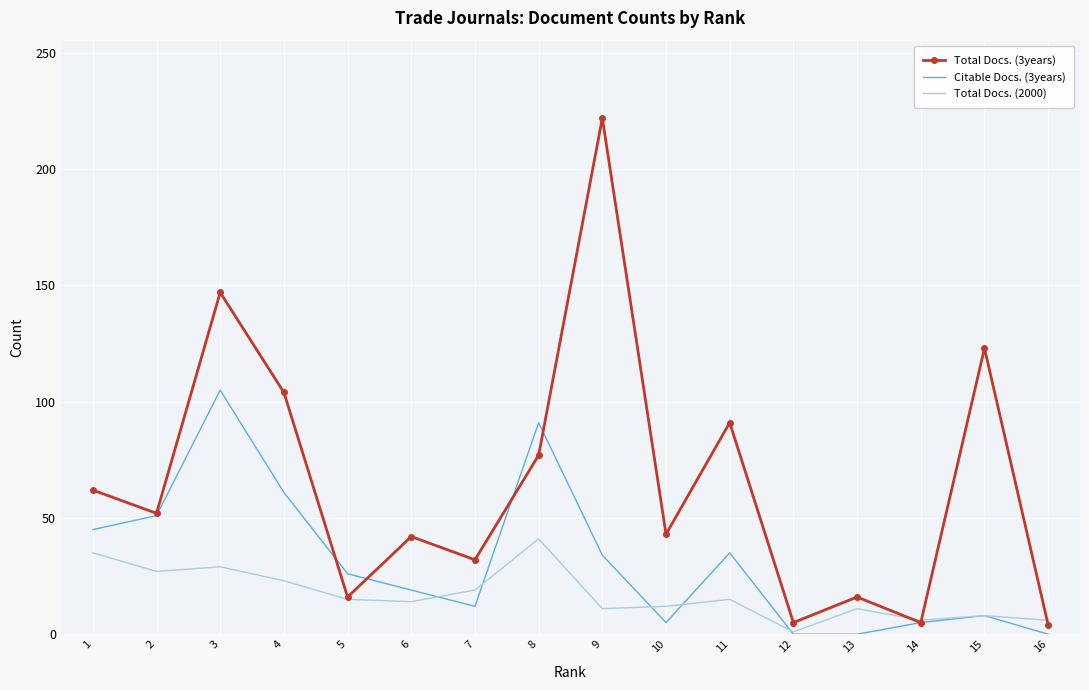

The value of Total Docs. (3years) at 3 is 236. True or false?

False